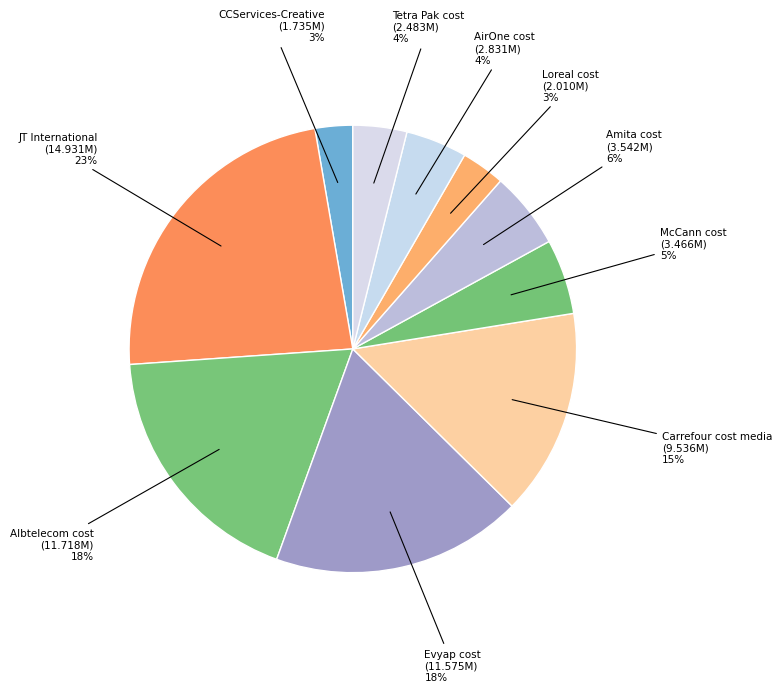

Count the number of slices in the pie.

10